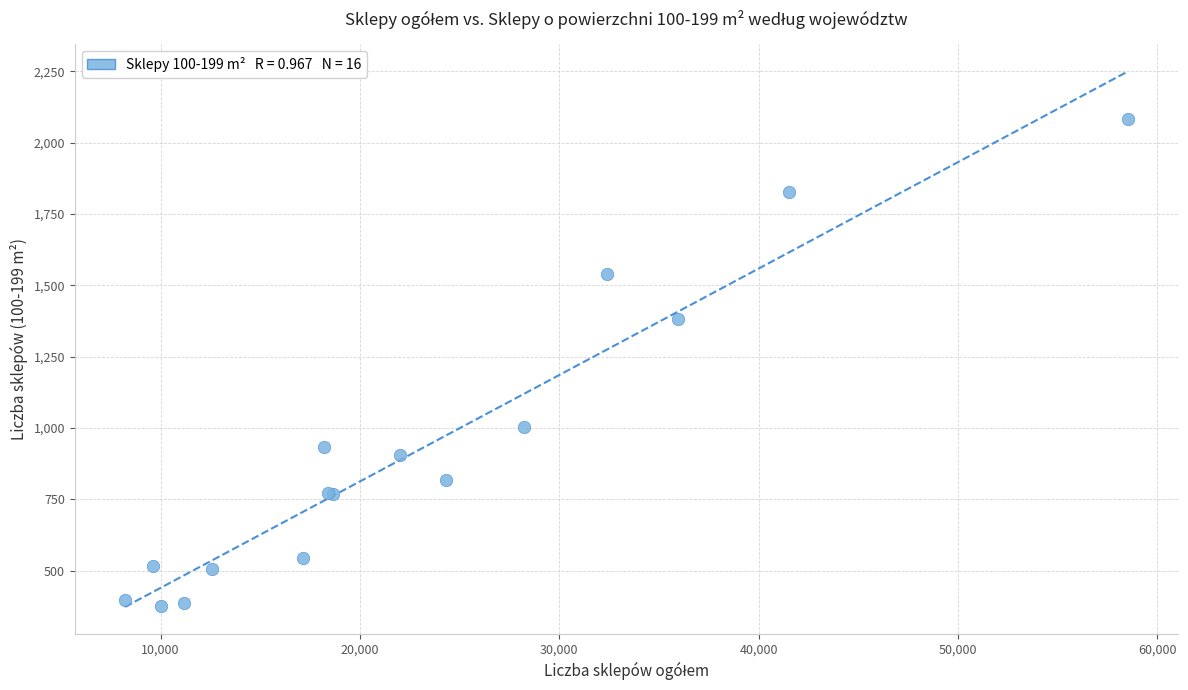

What Y value in the scatter plot is closest to 1229?

1382